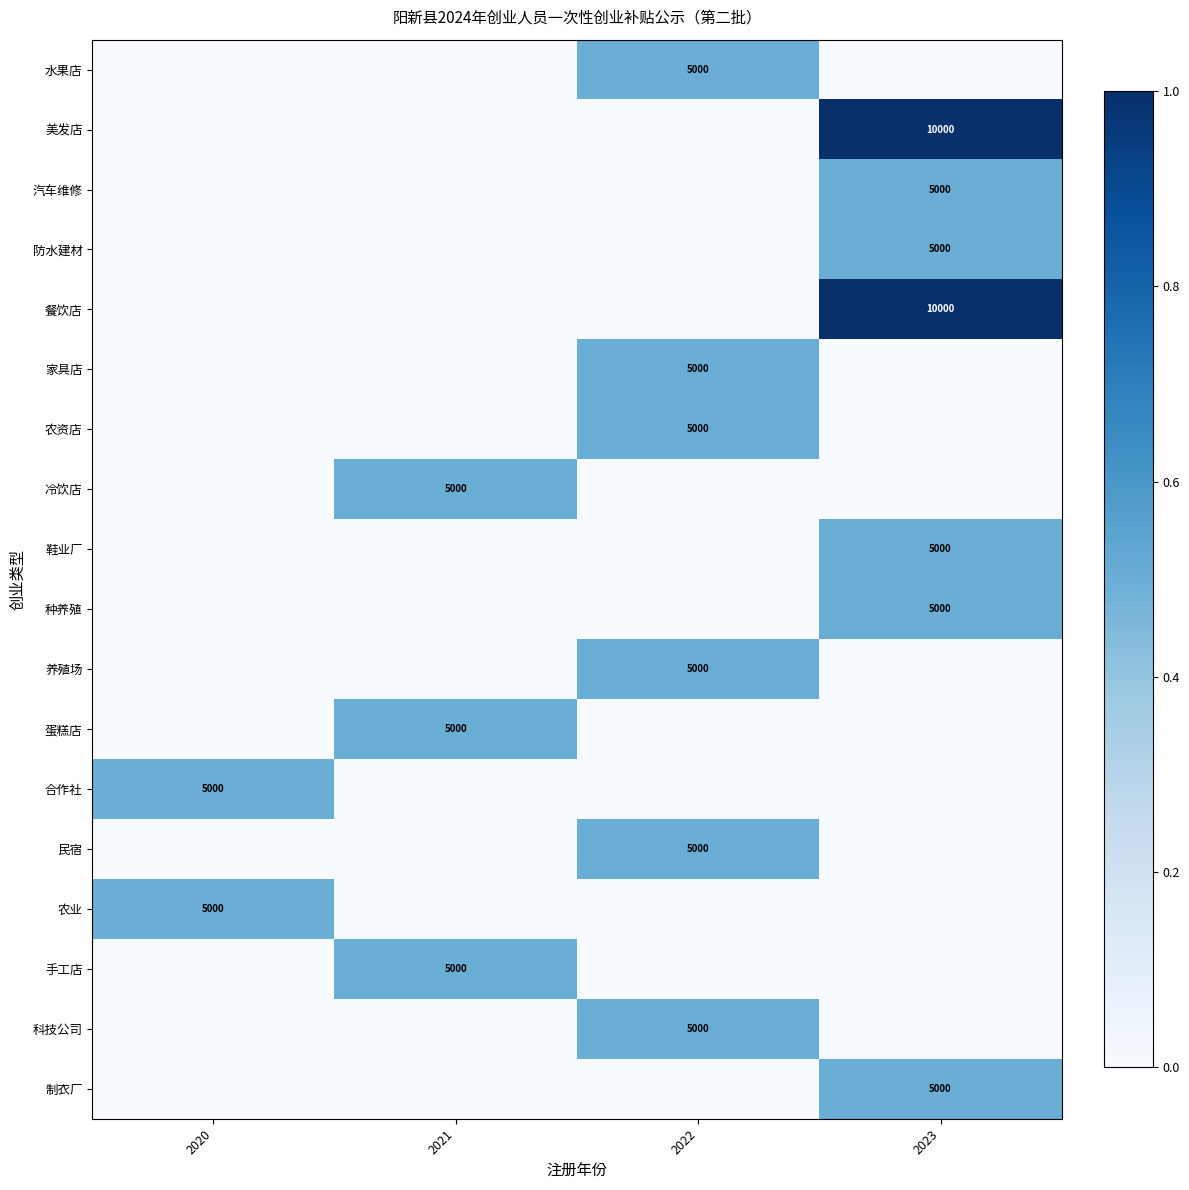

At which category does the chart reach its minimum across all series?

2020